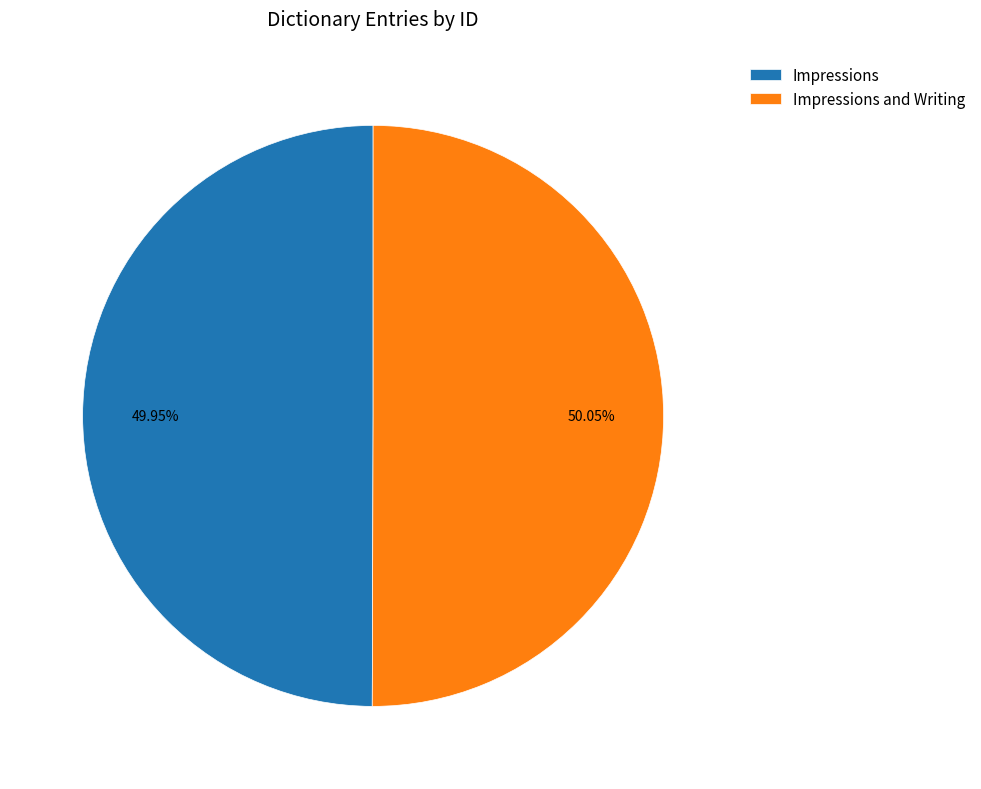

Is it true that Impressions is 50% of the pie?

True